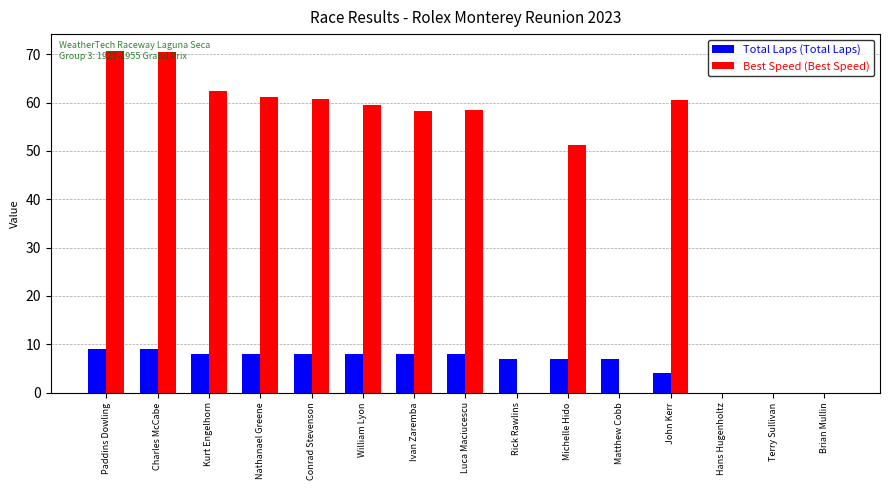

What is the maximum value shown in the chart?

70.6